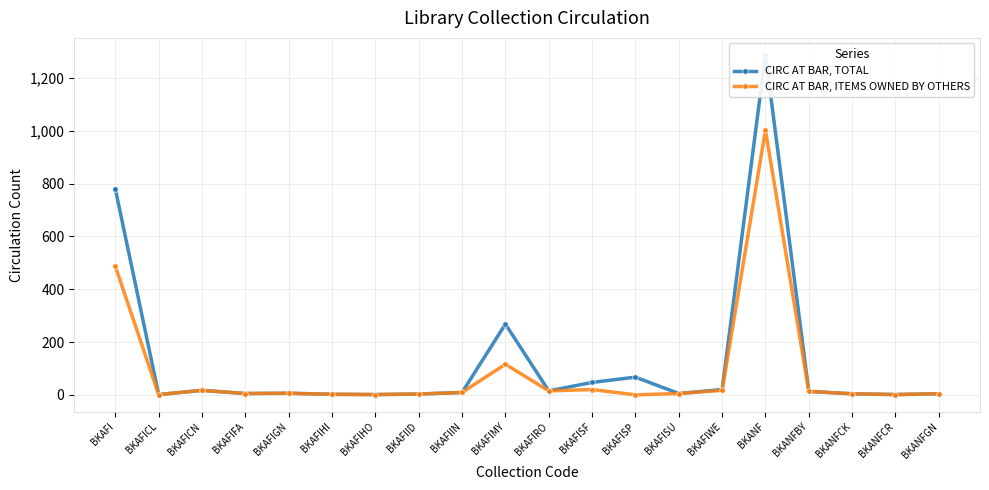

Rank the series by their maximum value, from highest to lowest.

CIRC AT BAR, TOTAL, CIRC AT BAR, ITEMS OWNED BY OTHERS